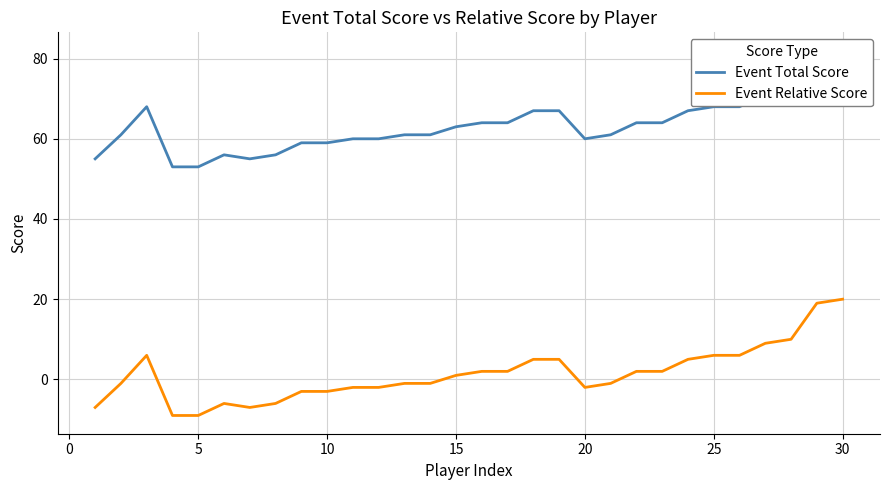

What is the sum of all Event Relative Score values?

40